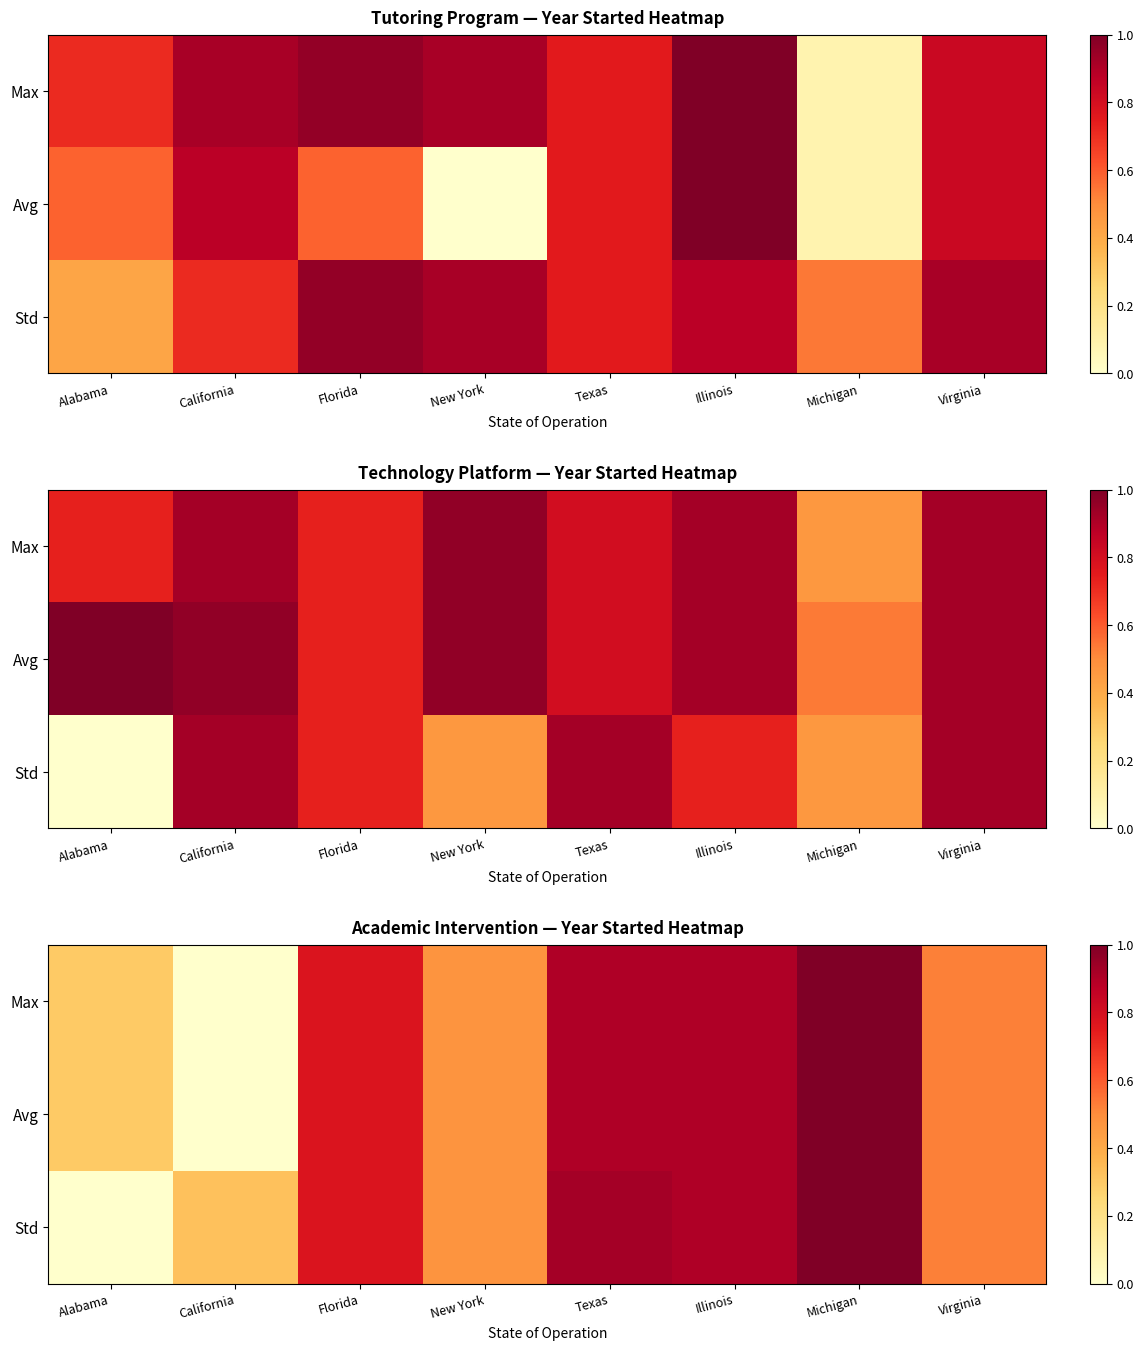

At how many categories does at least one series exceed 0?

8